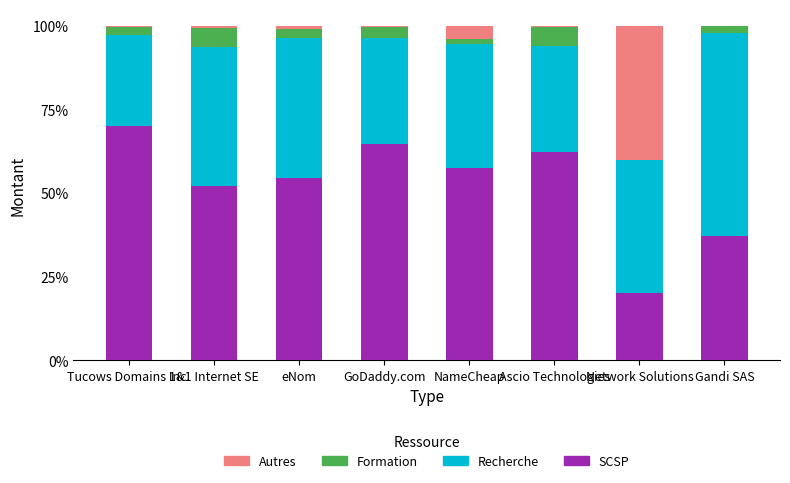

Are the bars grouped side by side (vs. stacked)?

No